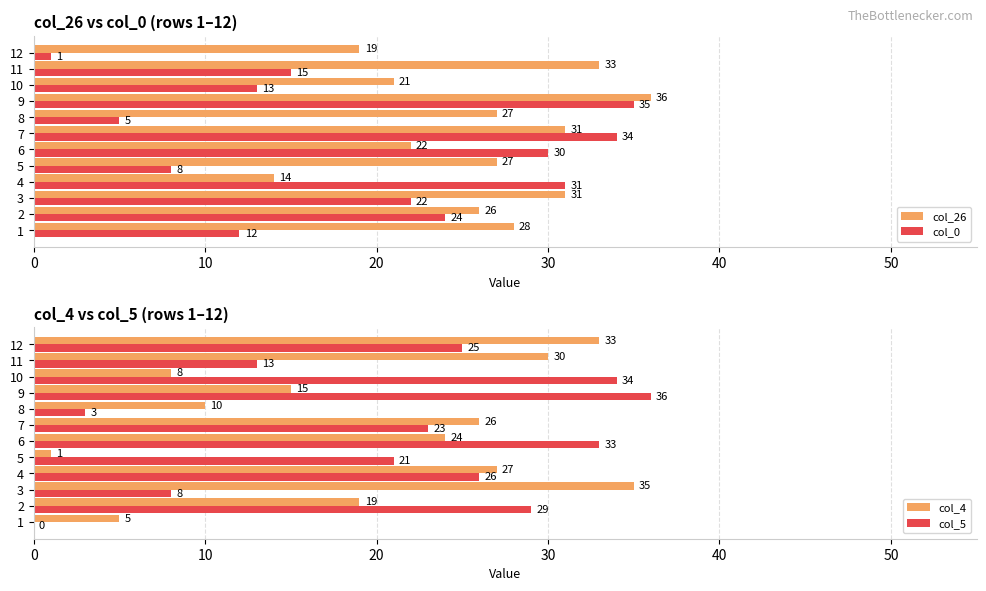

What are all the series names shown in the legend?

col_26, col_0, col_4, col_5